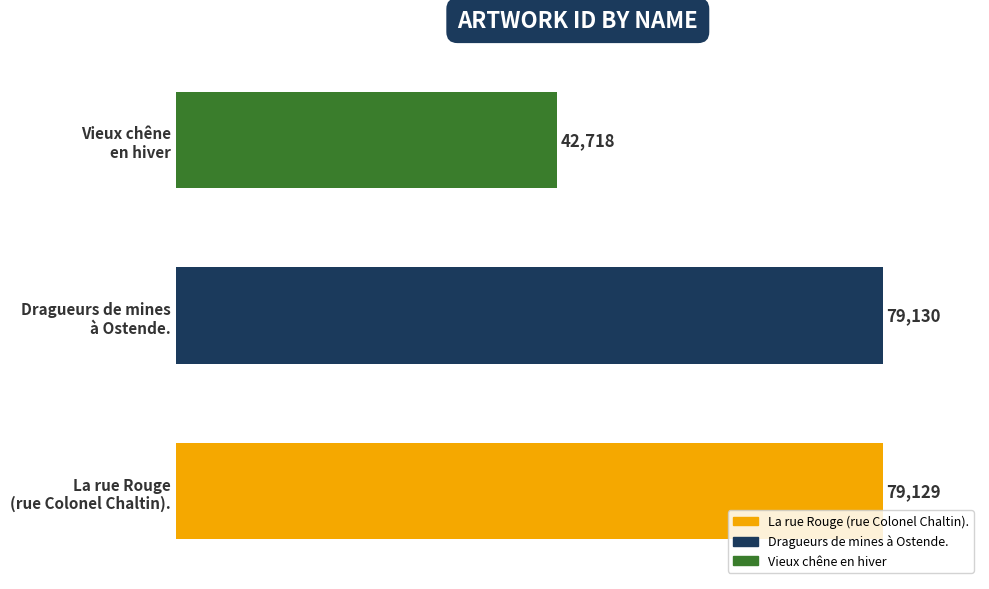

What is the difference between the maximum and minimum values?

36412